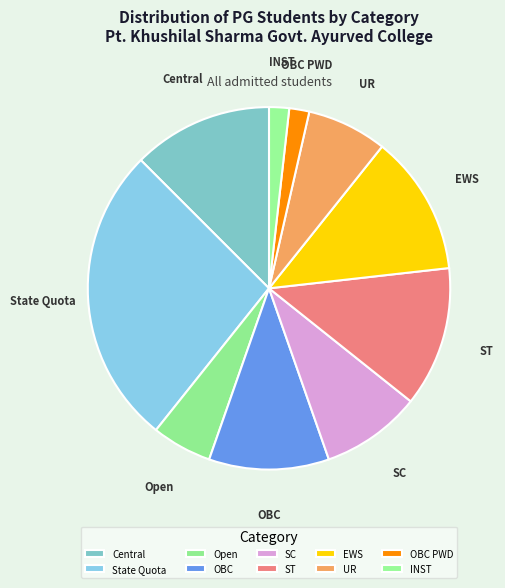

How many segments does this pie chart have?

10